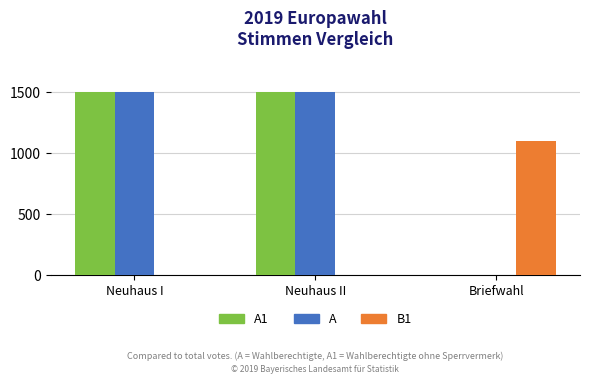

Count the number of categories in the chart.

3